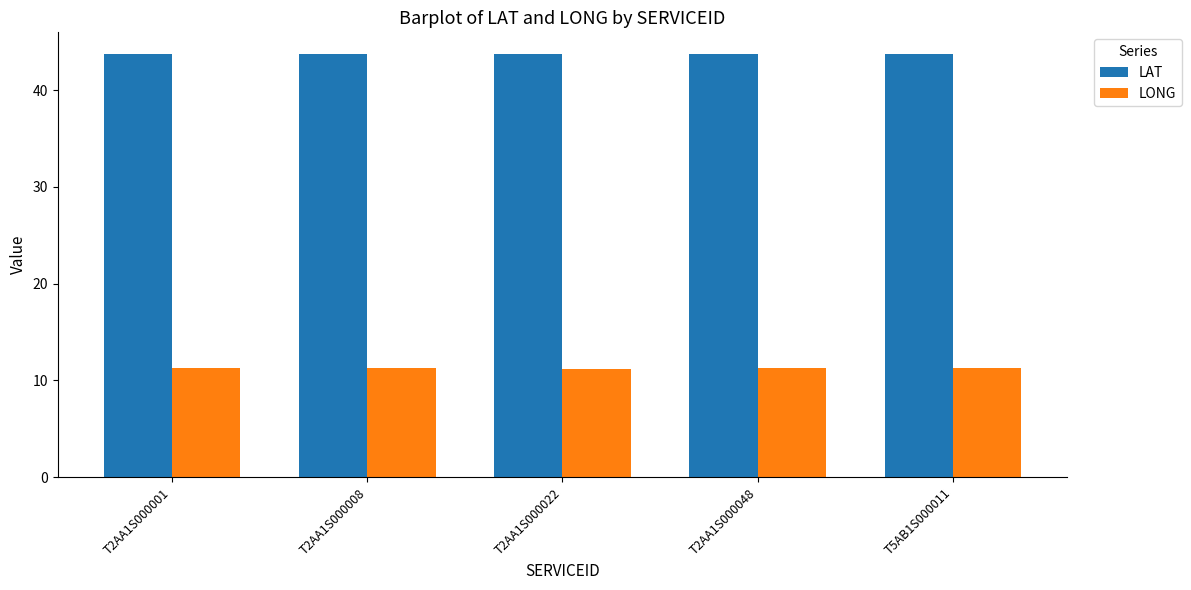

Which series has the largest total across all categories?

LAT